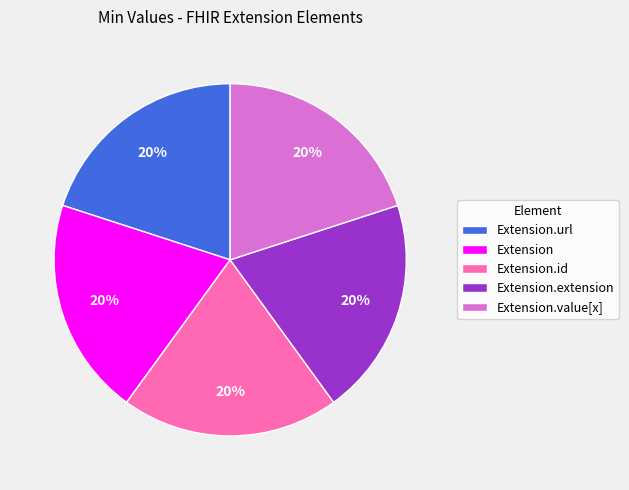

Is the sum of Extension and Extension.value[x] greater than half?

No